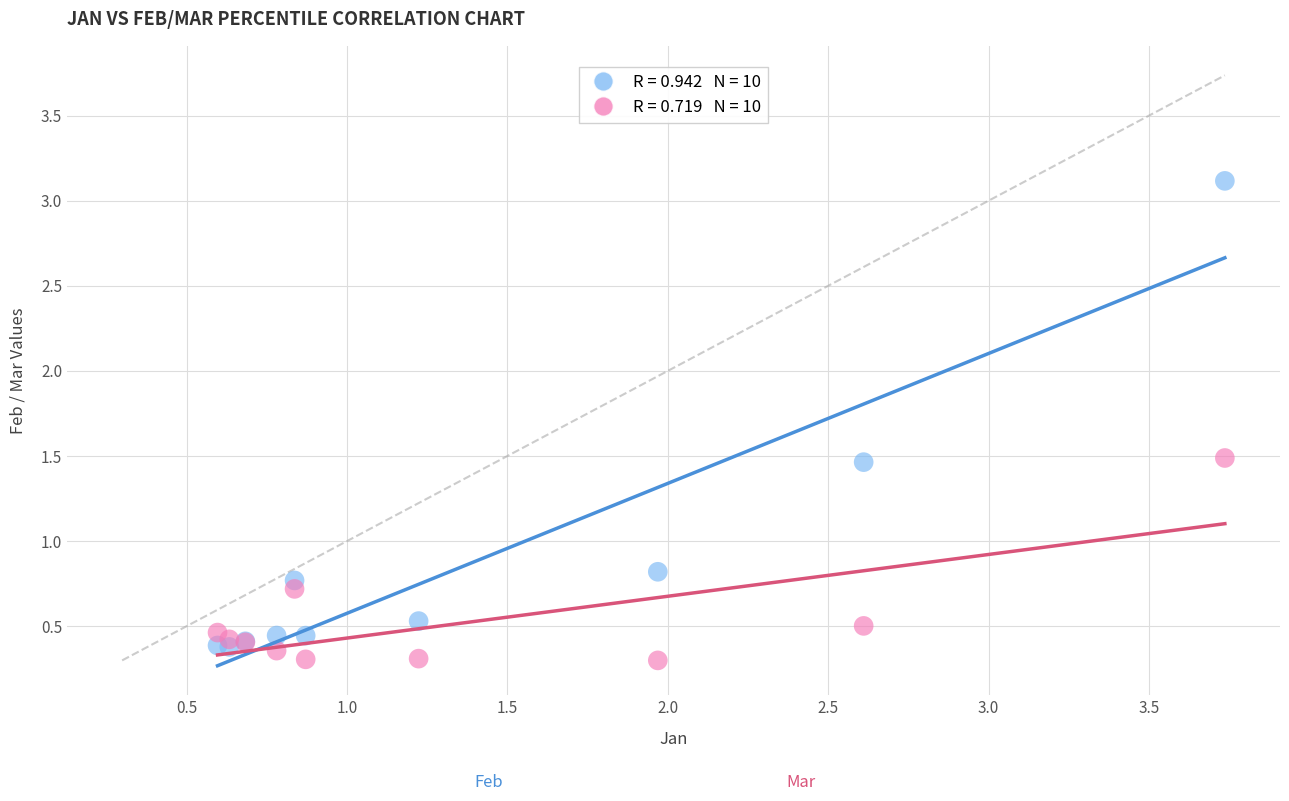

Across all series, what Y value is closest to 1?

0.8